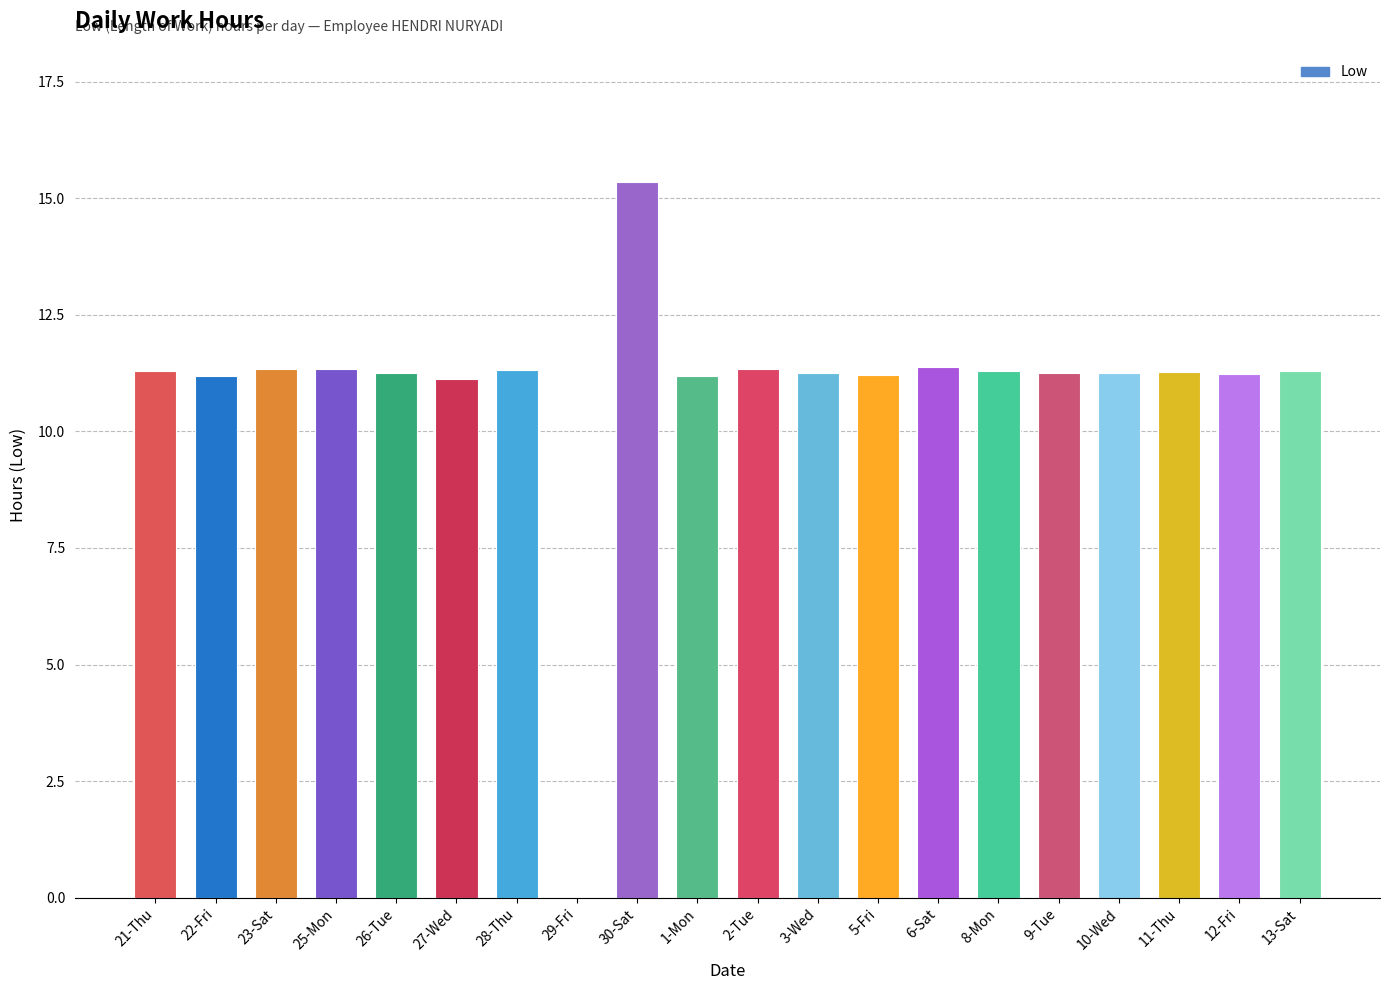

What is the sum of all values?

218.2